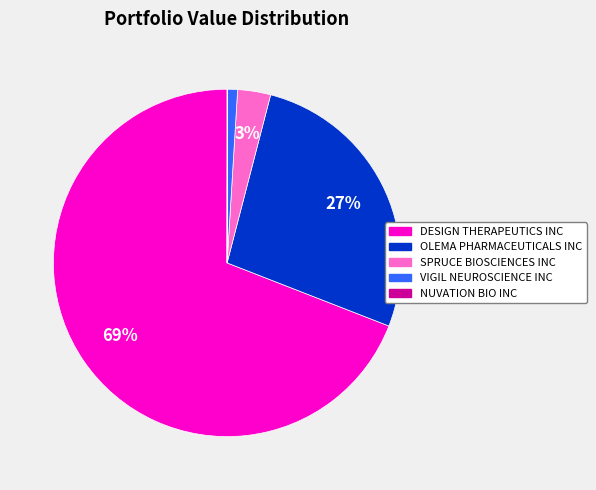

Between SPRUCE BIOSCIENCES INC and DESIGN THERAPEUTICS INC, which is larger?

DESIGN THERAPEUTICS INC